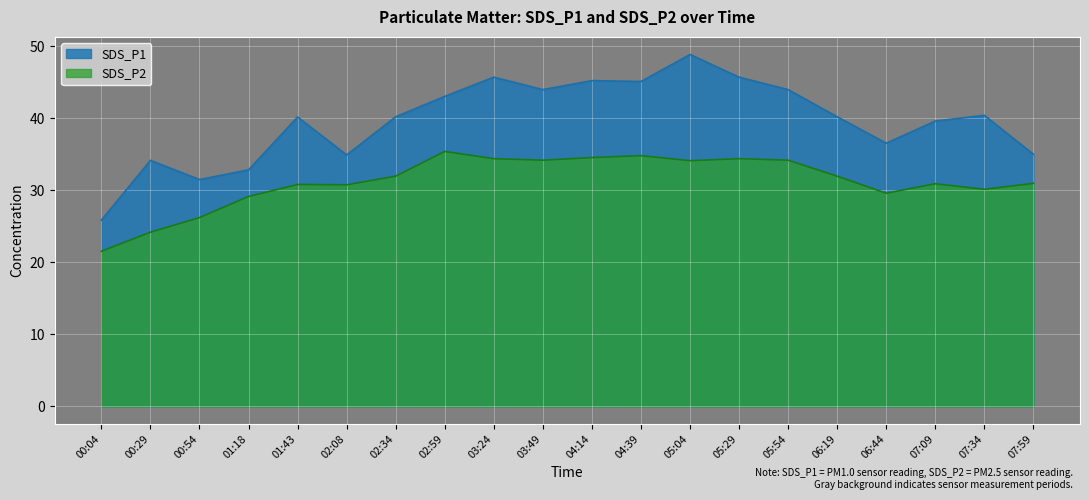

True or false: SDS_P2 has a value of 34.5 at 04:14.

True